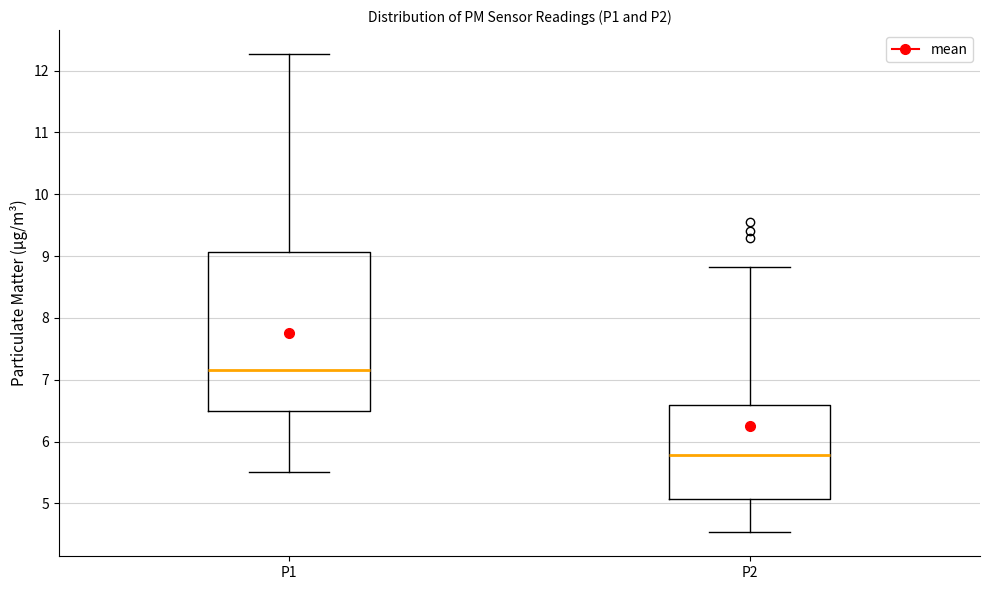

Reading left to right, transcribe this box plot: for each box, give where its median line is, the range the box spans, and where its two whiskers end, as read against the y-axis. The values are not printed on the chart, so give them approximately, as read against the axis.

P1: median 7.2, box 6.5 to 9.1, whiskers 5.5 to 12.3
P2: median 5.8, box 5.1 to 6.6, whiskers 4.5 to 8.8